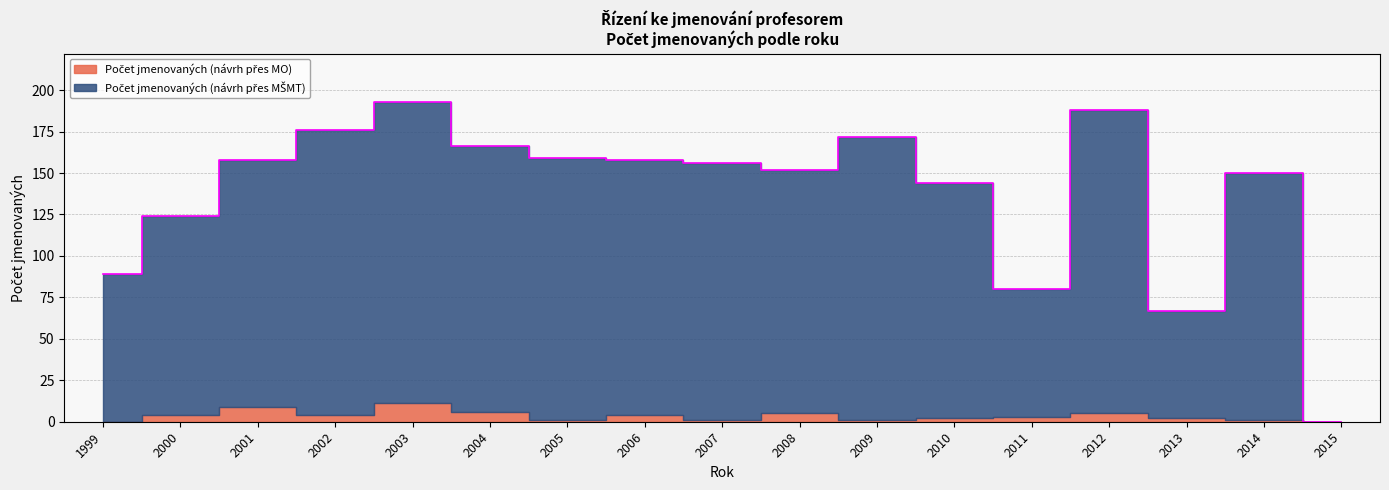

What is the greatest value displayed?

193